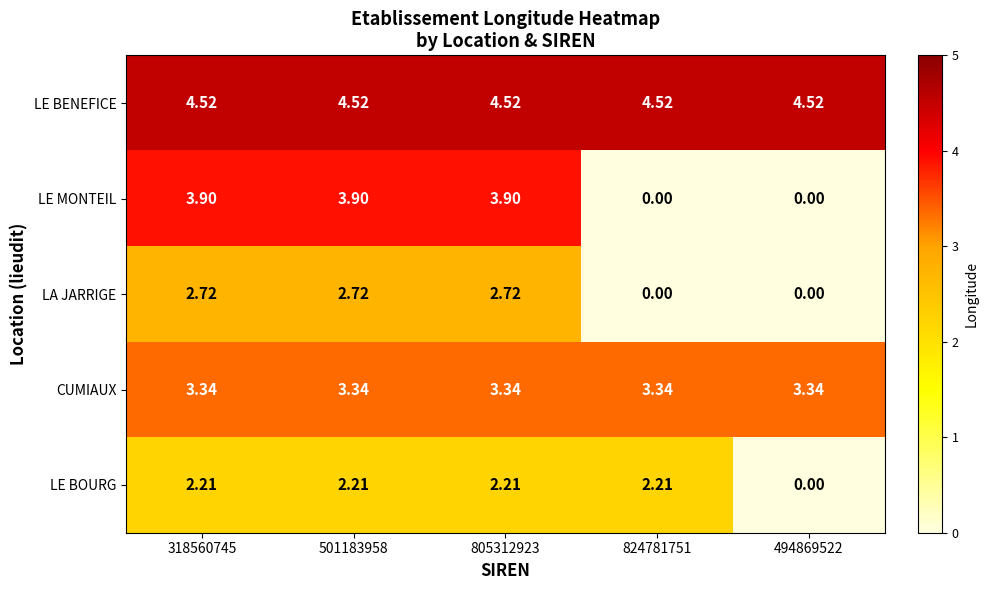

Which series has the widest spread of values?

LE MONTEIL